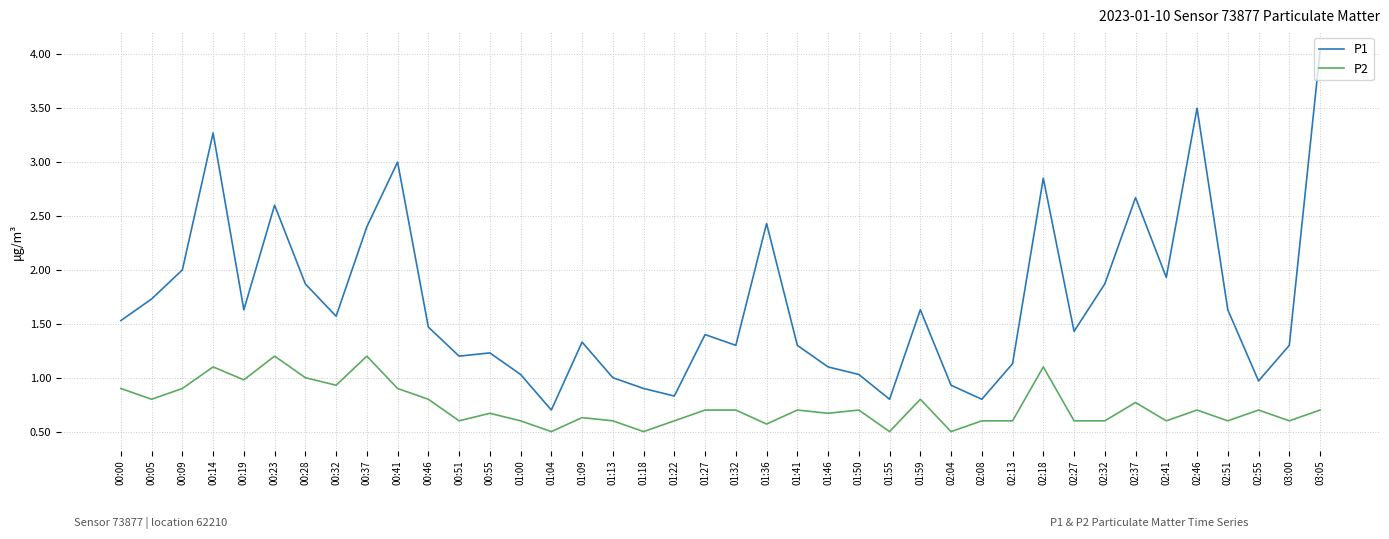

True or false: P1 has more than 1 points higher than both neighbors.

True